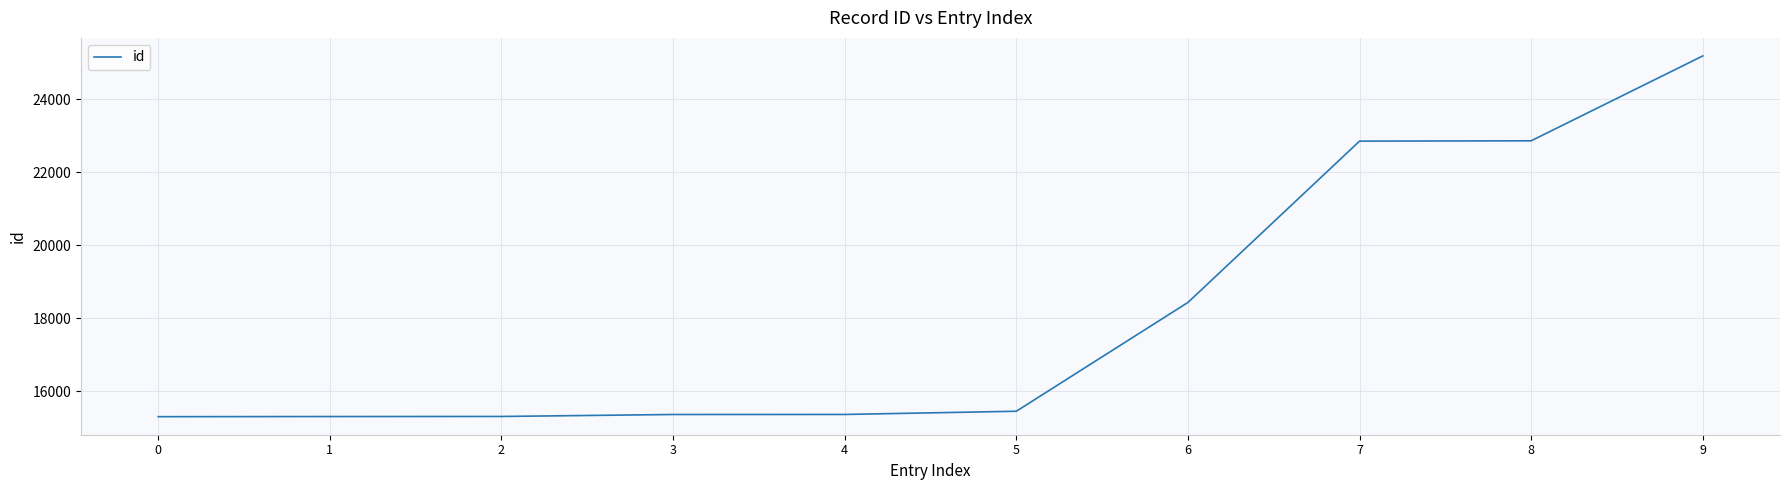

How many lines are shown in the chart?

1